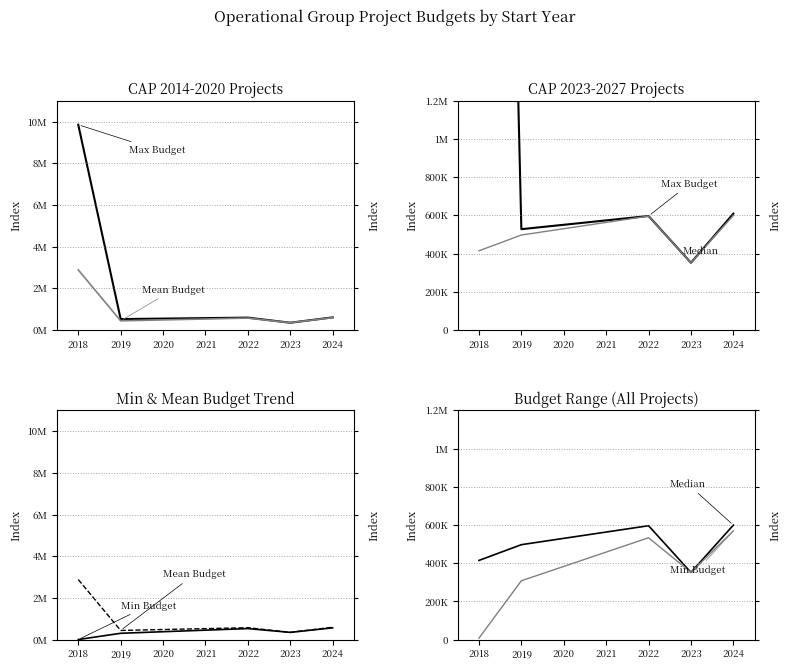

Does the chart have visible grid lines?

No